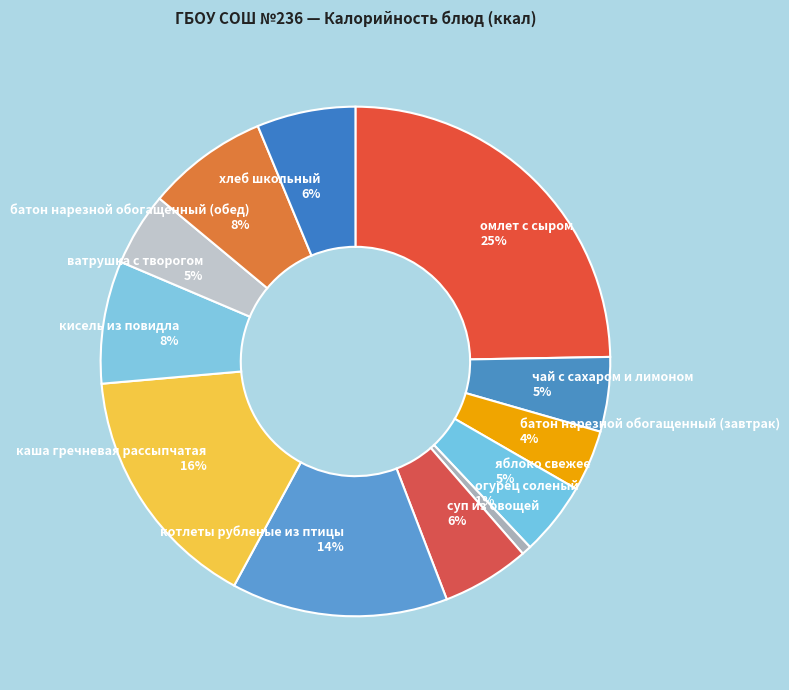

Which has a higher value, батон нарезной обогащенный (обед) or омлет с сыром?

омлет с сыром